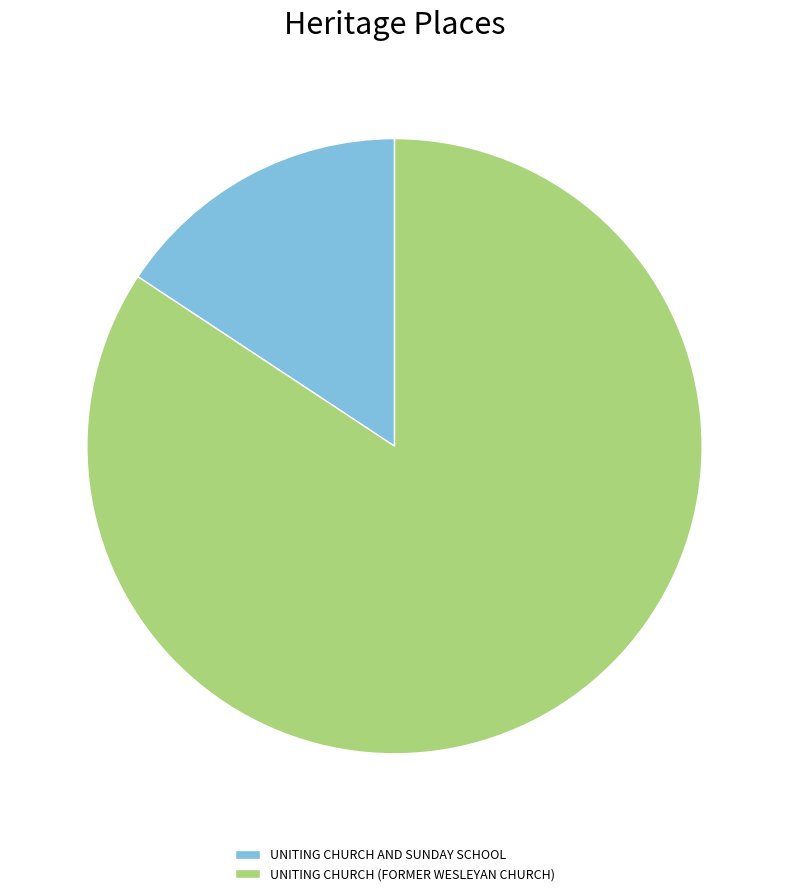

How many slices are in this pie chart?

2